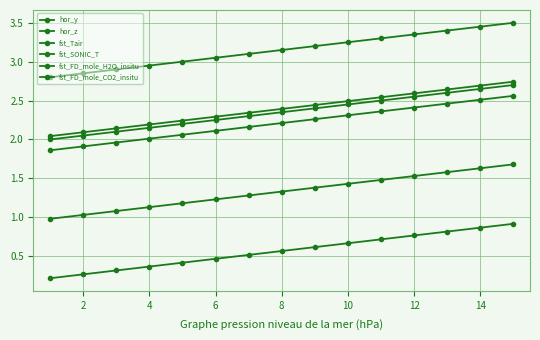

How many lines are shown in the chart?

6